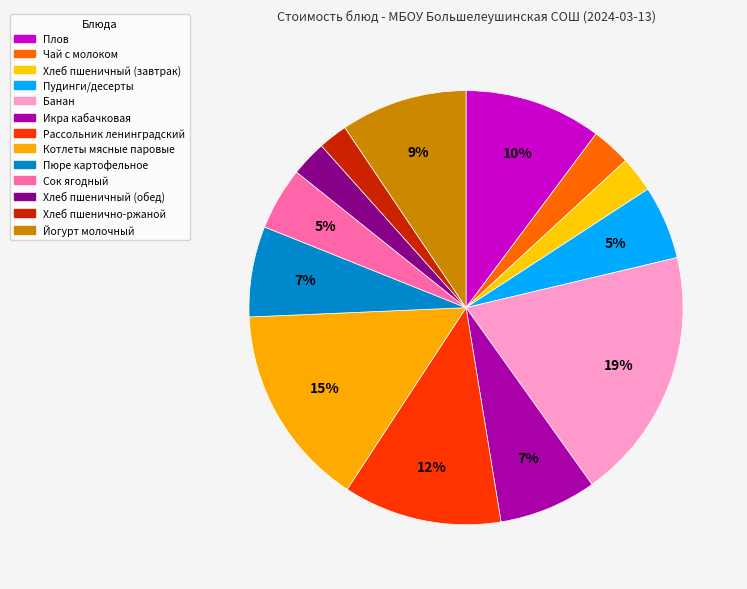

The Банан slice represents 28% of the pie. True or false?

False